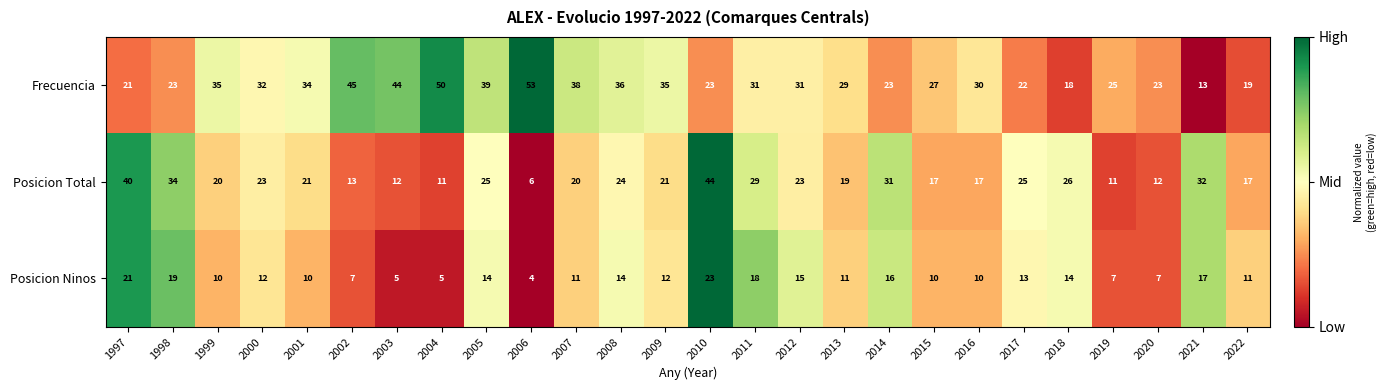

Where is Frecuencia nearest to the value 33?

2000